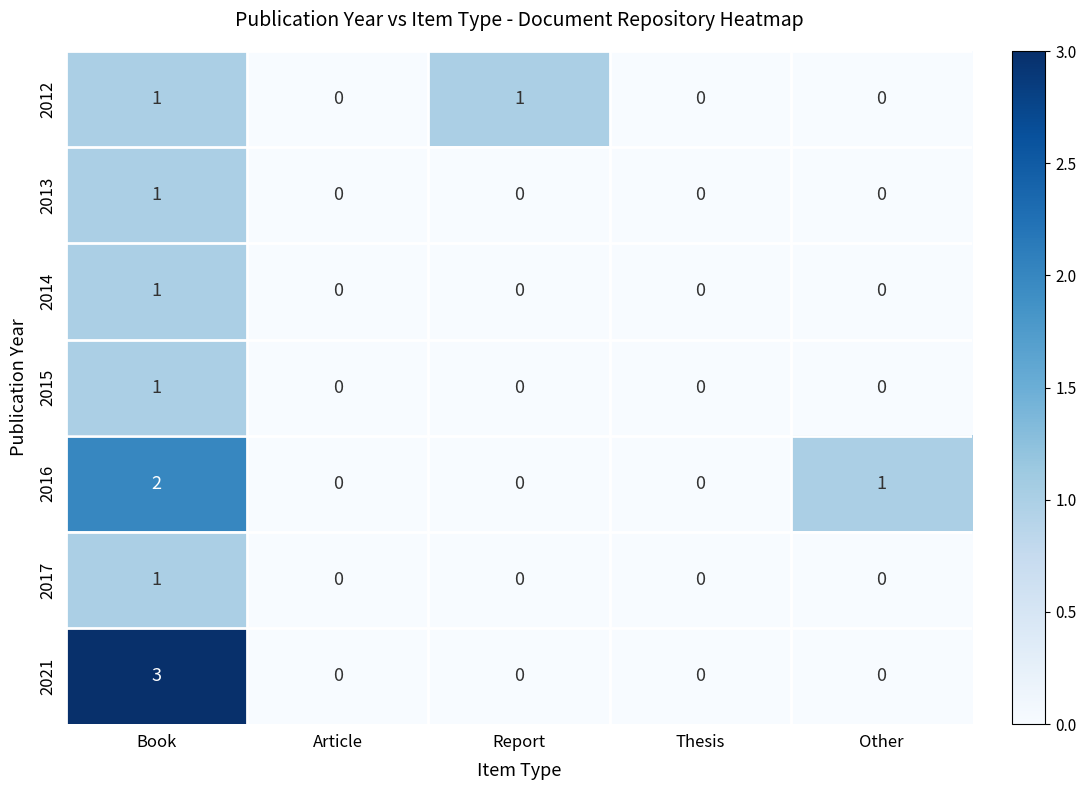

How many 2013 values are between 0 and 1?

5